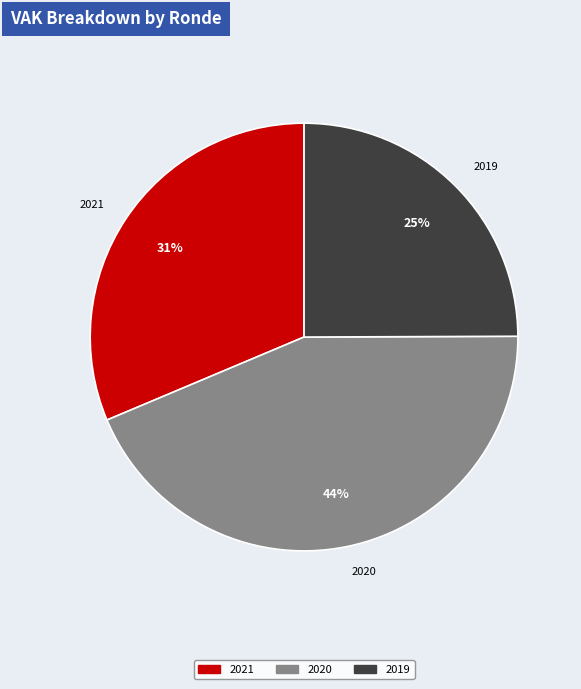

Do 2019 and 2020 together represent more than half of the pie?

Yes